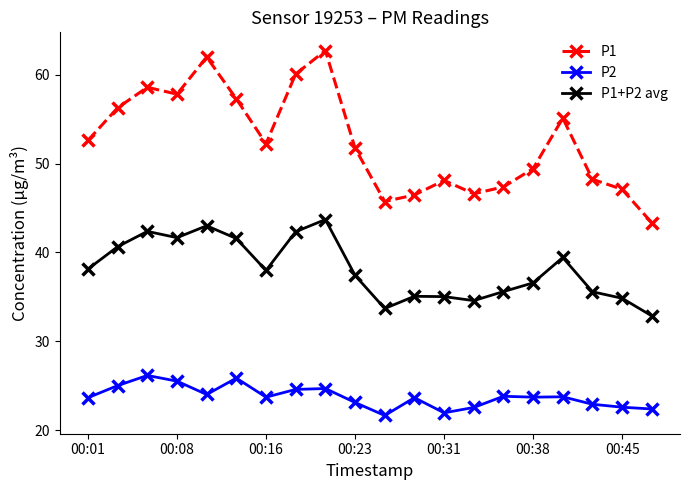

True or false: P1 has more than 2 points higher than both neighbors.

True